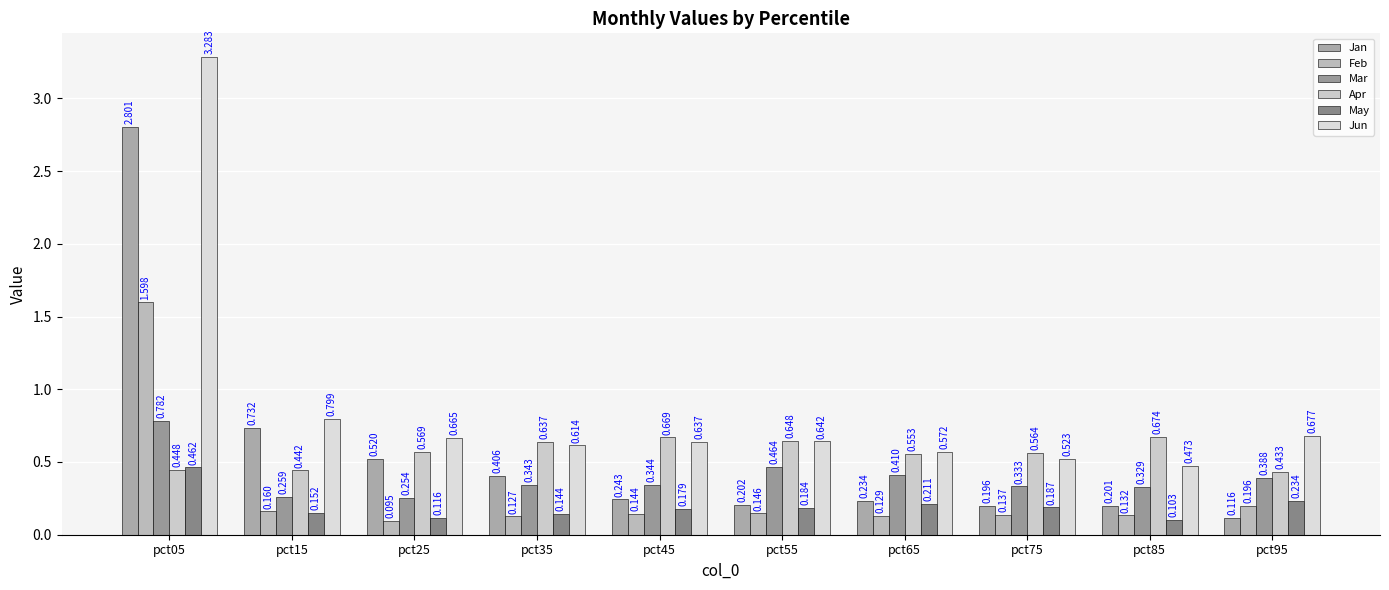

What is the difference between the maximum and minimum values in the Feb series?

1.5